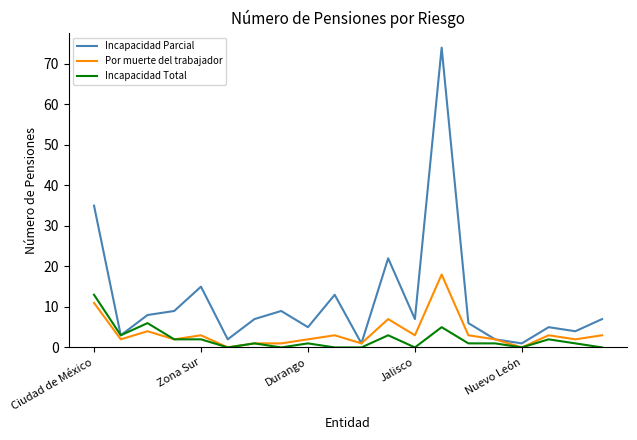

Is this an area chart (filled region under the line)?

No